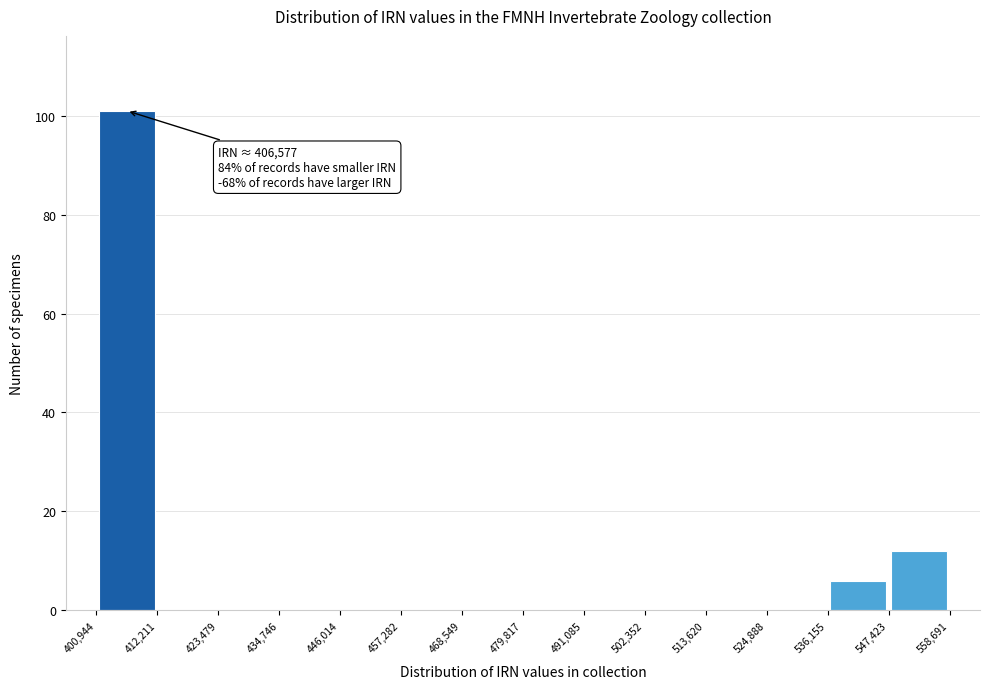

Over which range of the x-axis is the bar tallest?

400,944 to 412,211